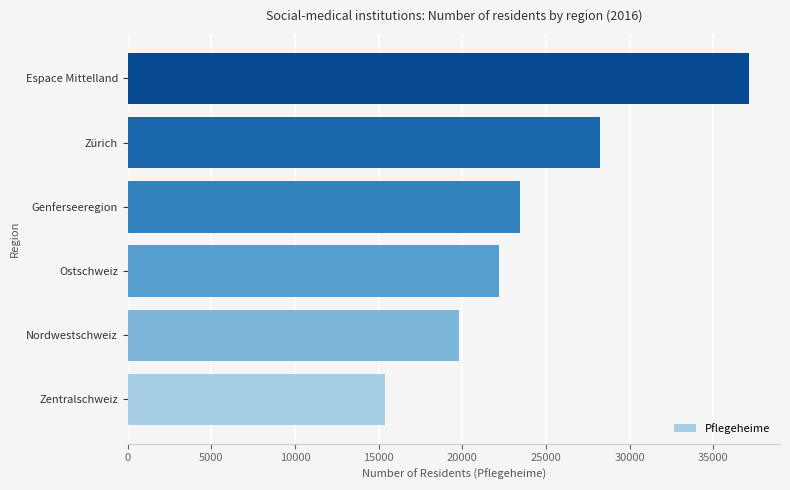

How many bars are there in total?

6